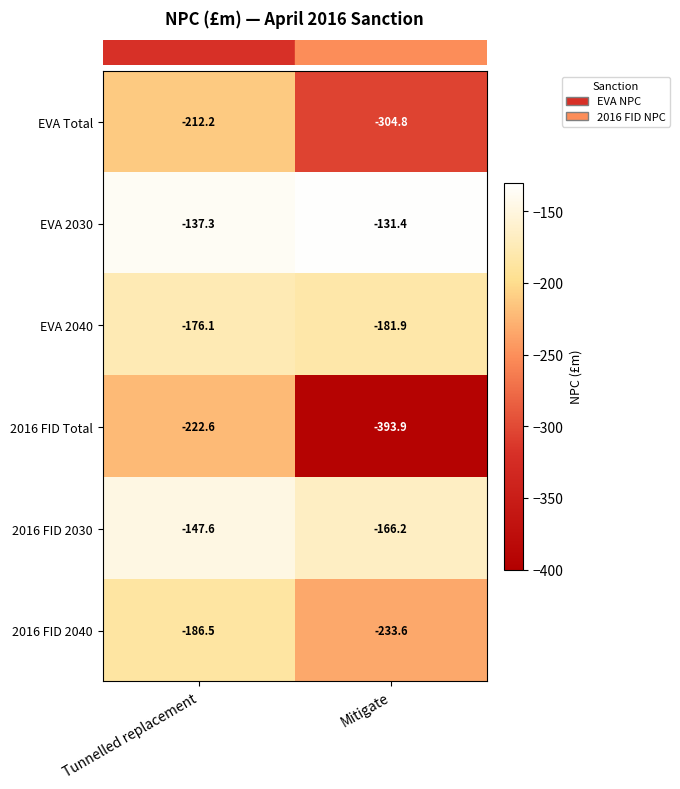

Rank the series by their maximum value, from lowest to highest.

2016 FID Total, EVA Total, 2016 FID 2040, EVA 2040, 2016 FID 2030, EVA 2030